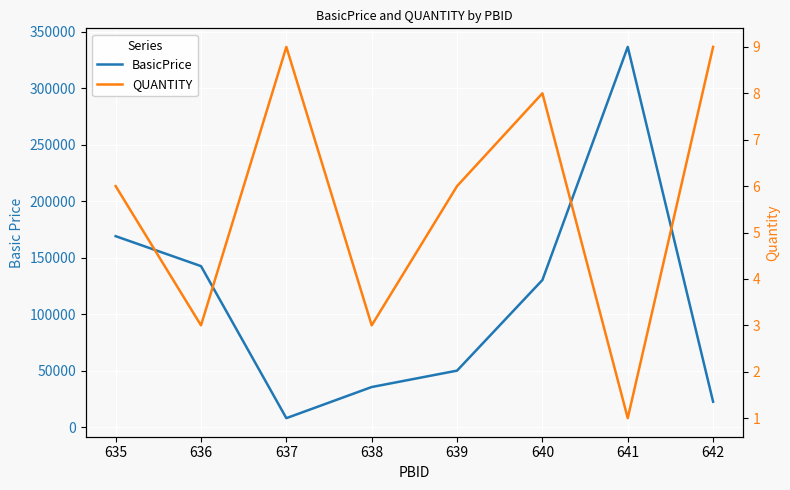

How many data points in QUANTITY are less than 6?

3